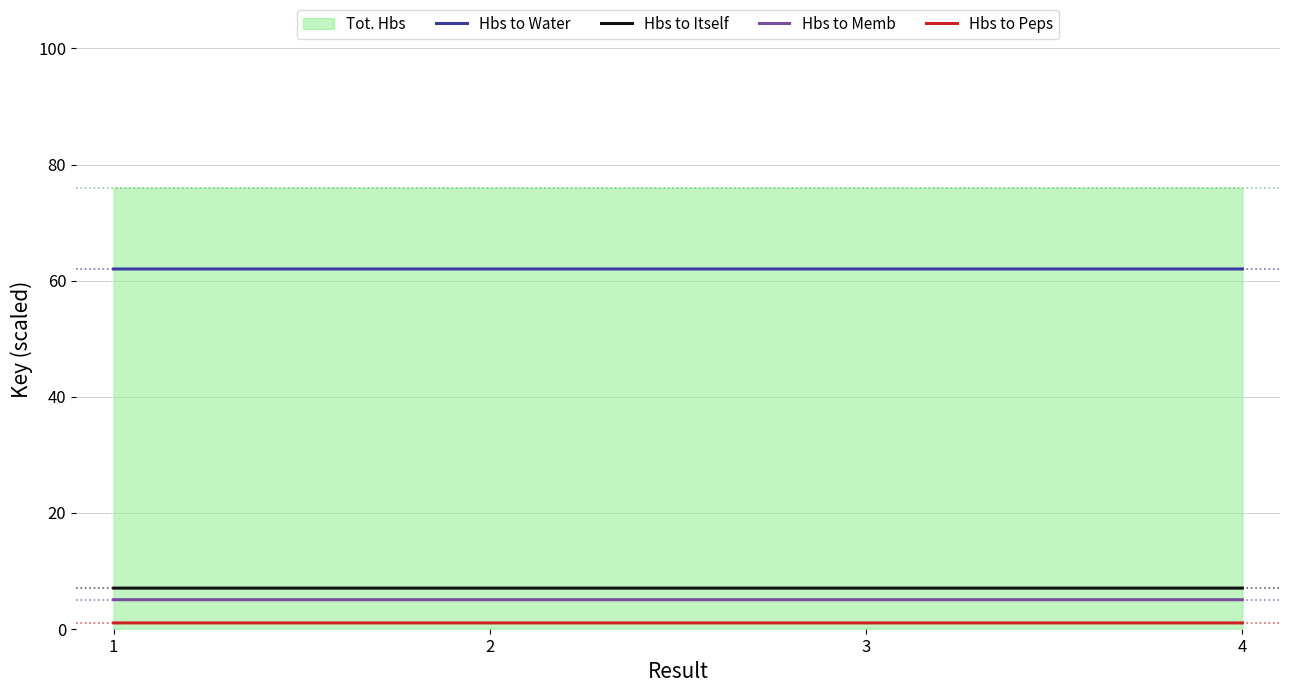

What is the total value across all series at 1?

75.0